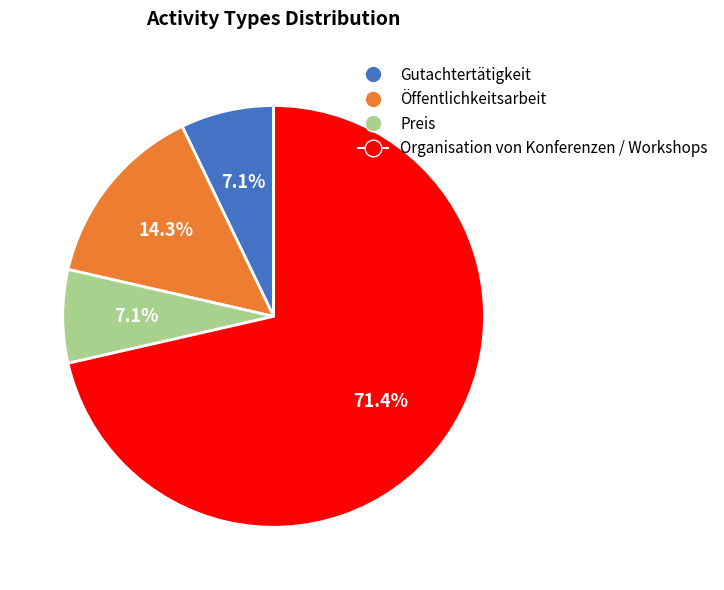

Combined, what portion of the pie is Organisation von Konferenzen / Workshops and Gutachtertätigkeit?

78.6%